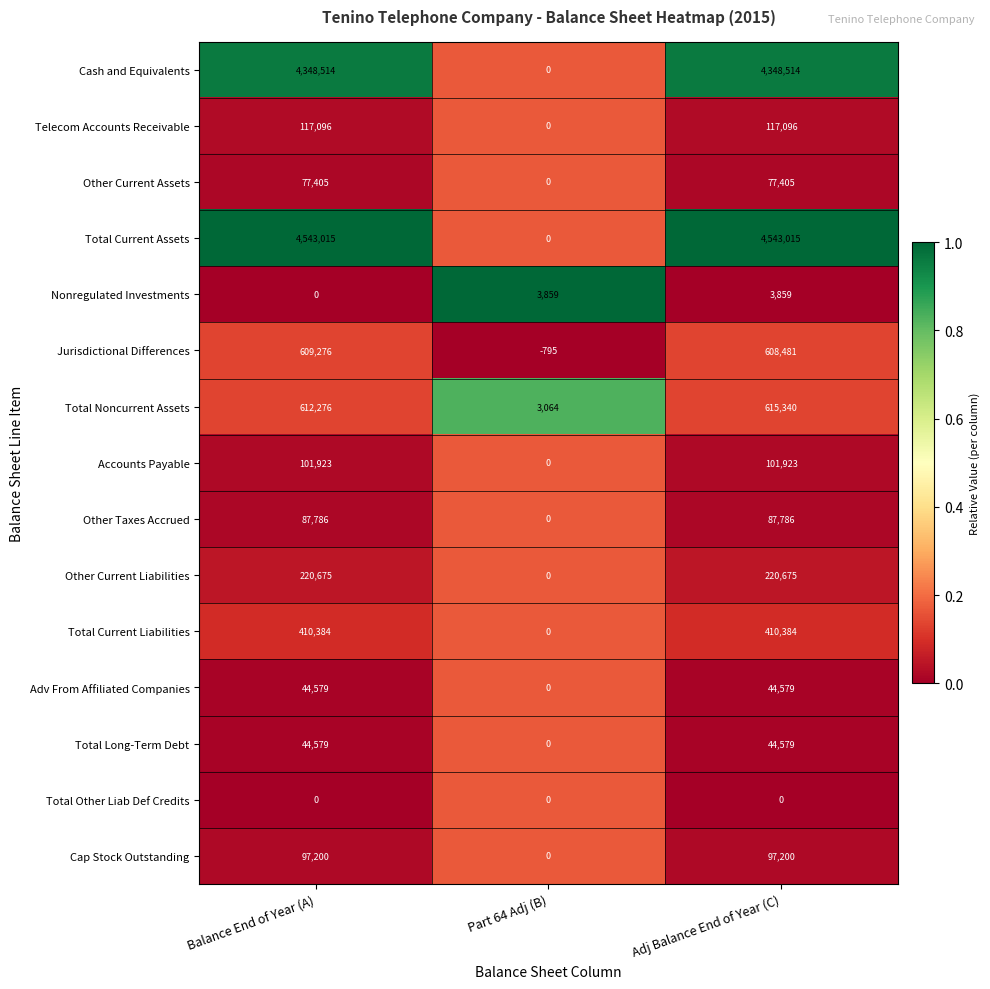

Is it true that Accounts Payable equals 101923 at Balance End of Year (A)?

True